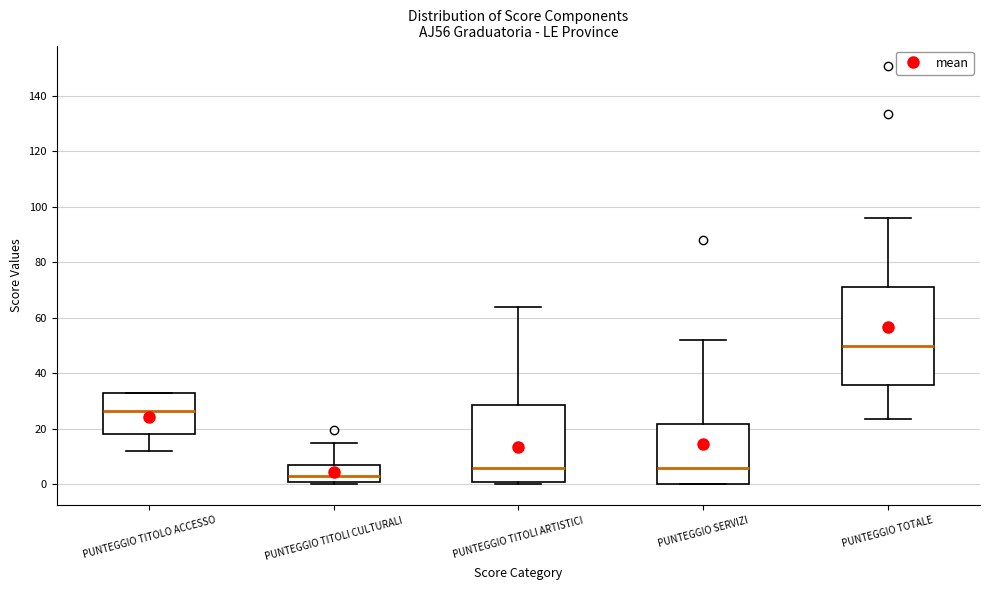

Which box's median line is the lowest?

PUNTEGGIO TITOLI CULTURALI